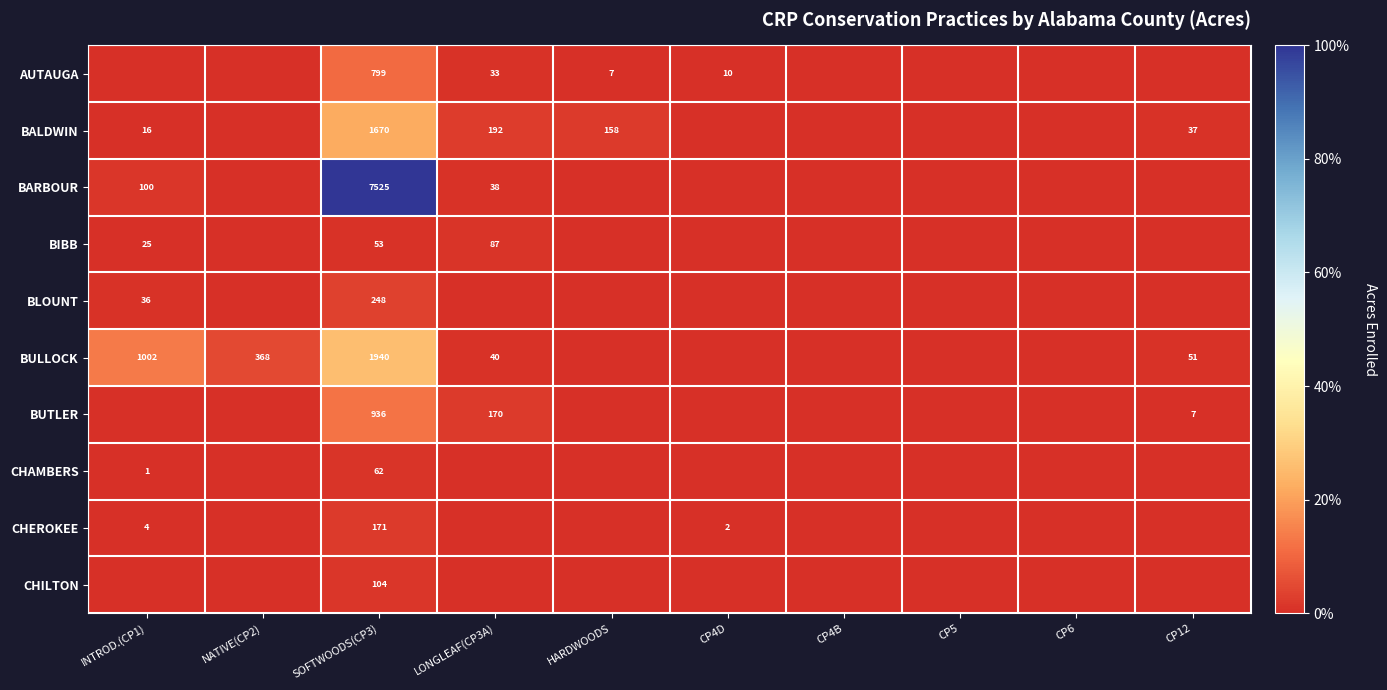

True or false: BULLOCK has a value of 40 at LONGLEAF(CP3A).

True